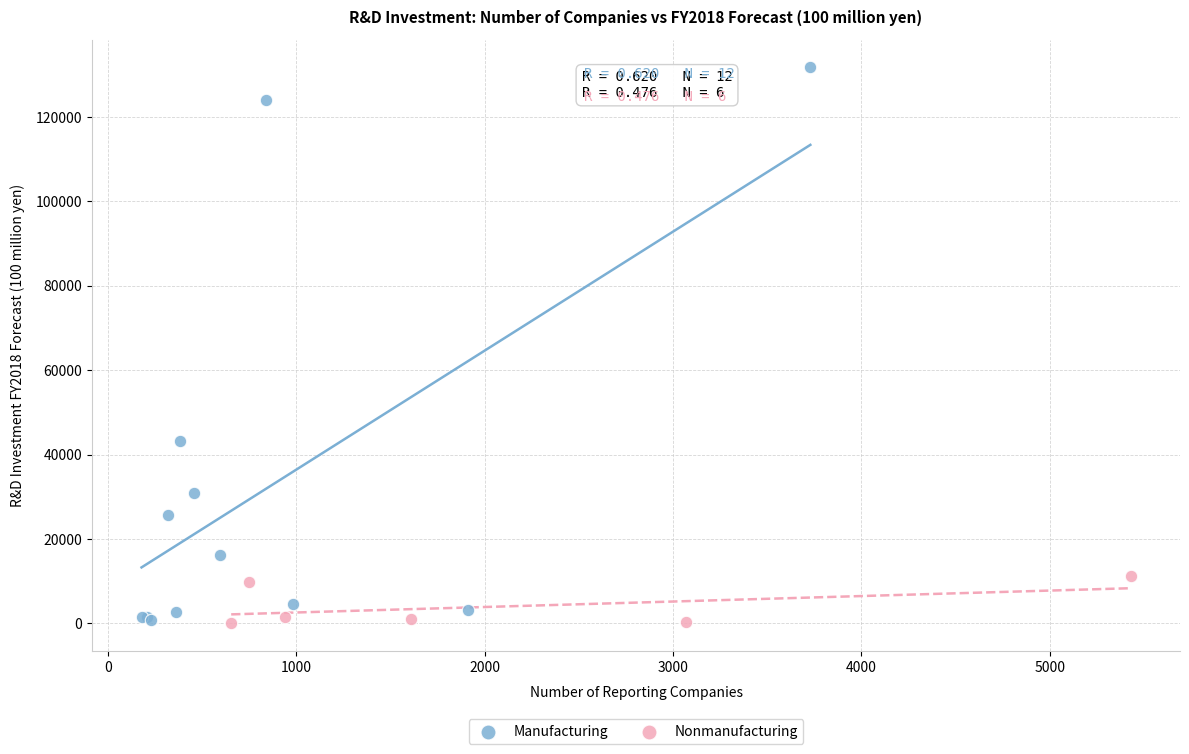

Which series has the widest spread of Y values?

Manufacturing